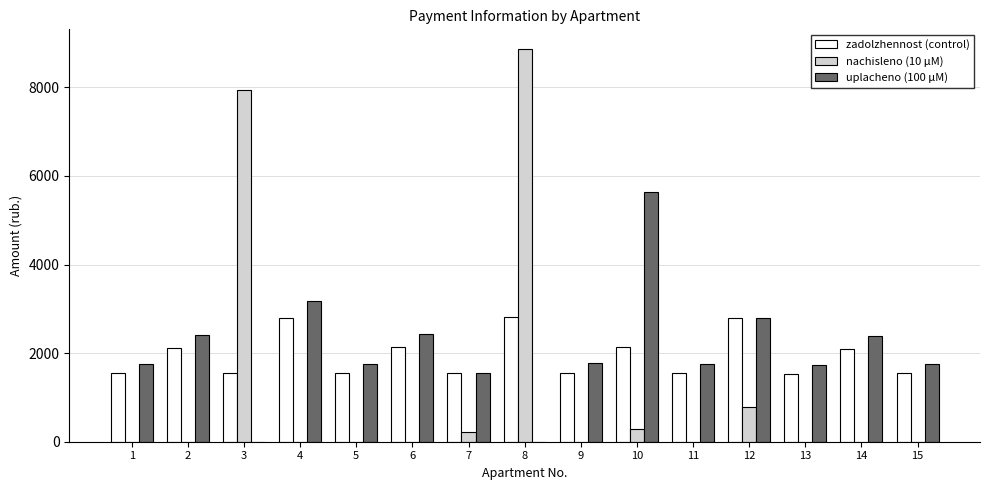

Between 3 and 7, which series saw the biggest shift?

nachisleno (10 μM)